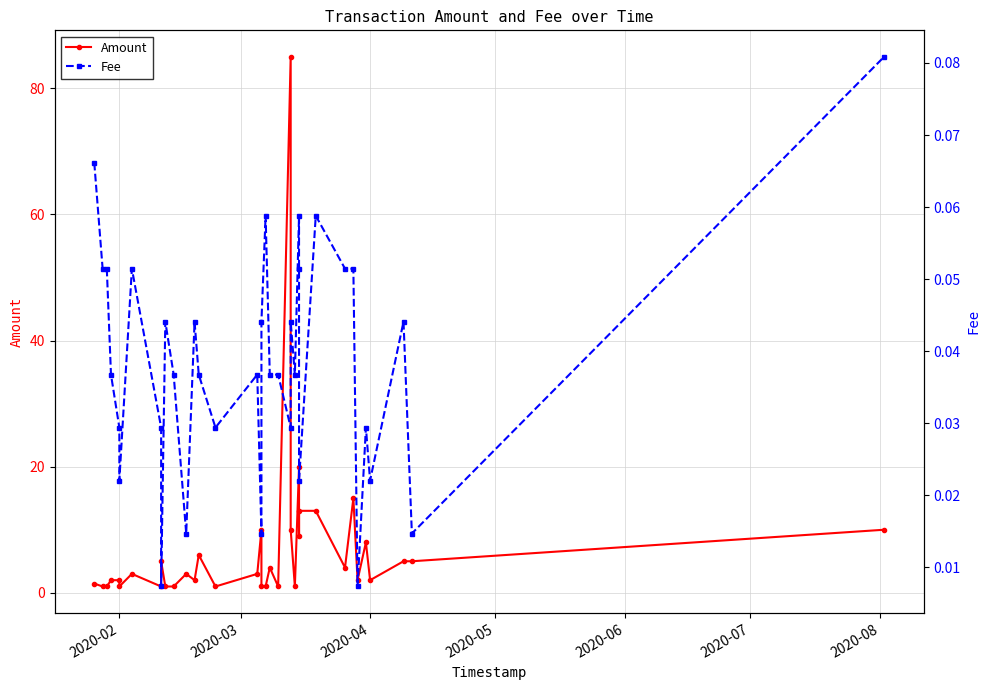

True or false: Fee has more than 0 interior local peaks.

True